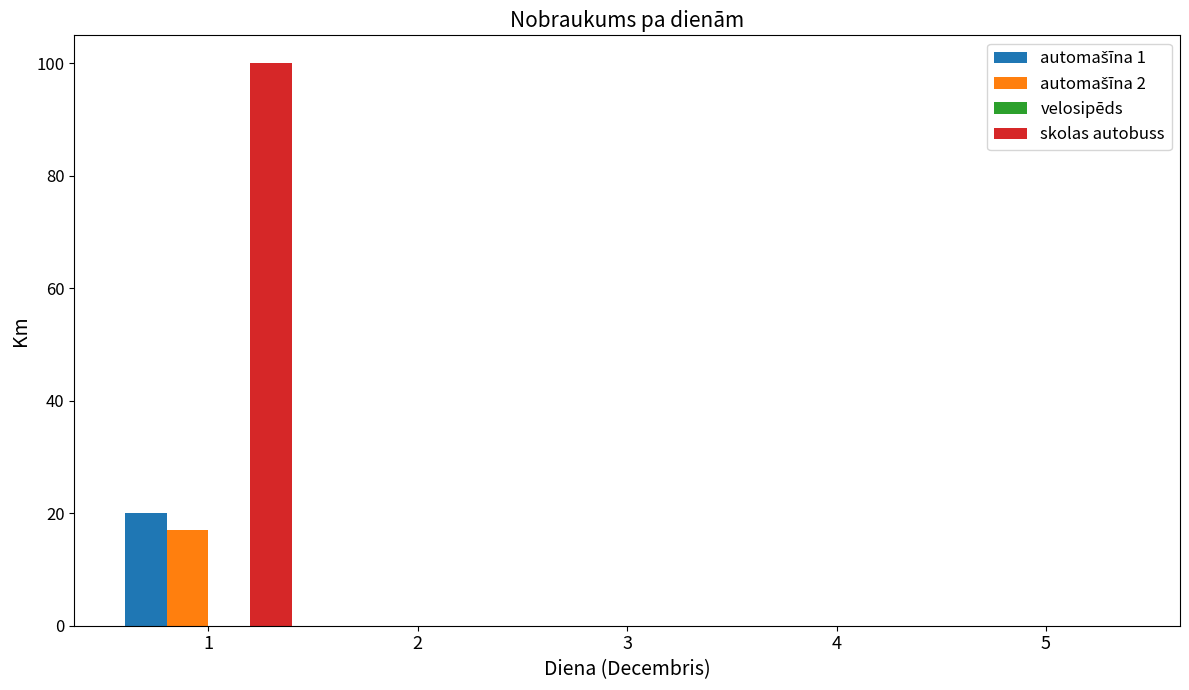

Which series has the largest total across all categories?

skolas autobuss